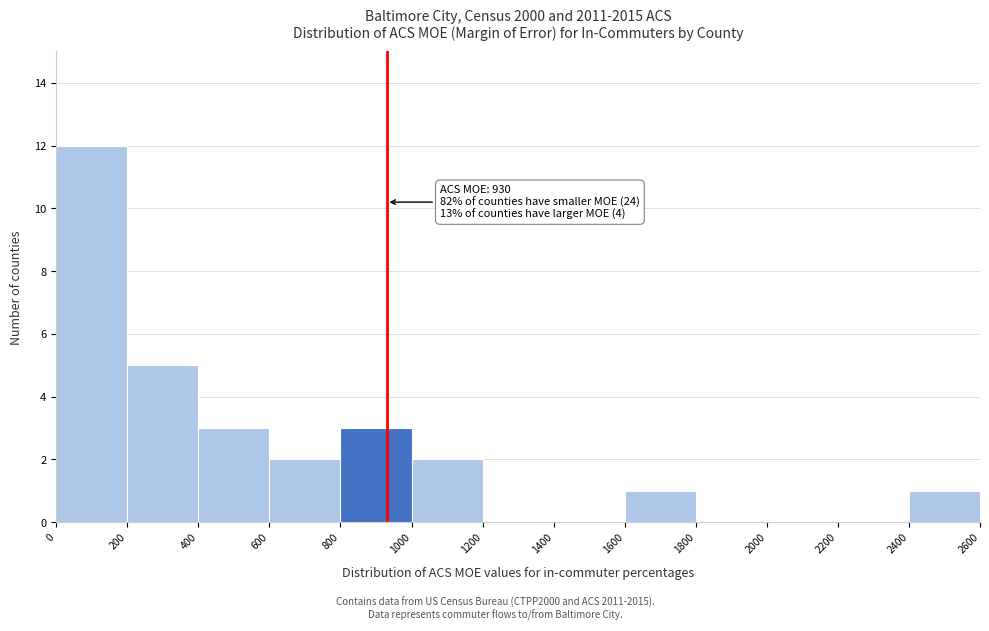

Which range on the x-axis has the tallest bar?

0 to 200